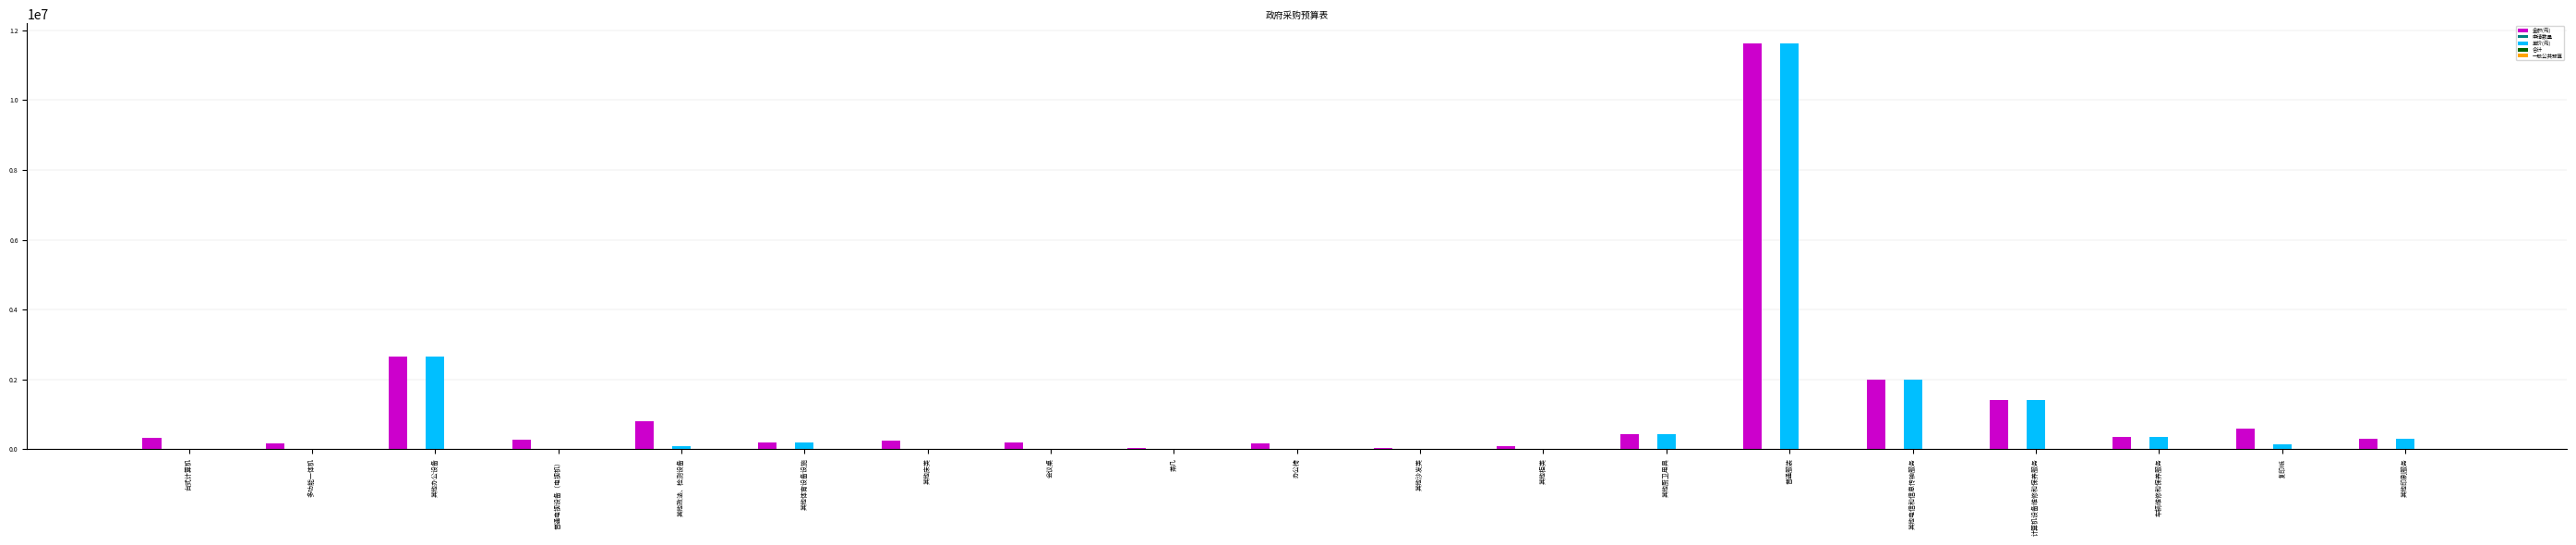

At which category does the chart reach its peak across all series?

普通服装